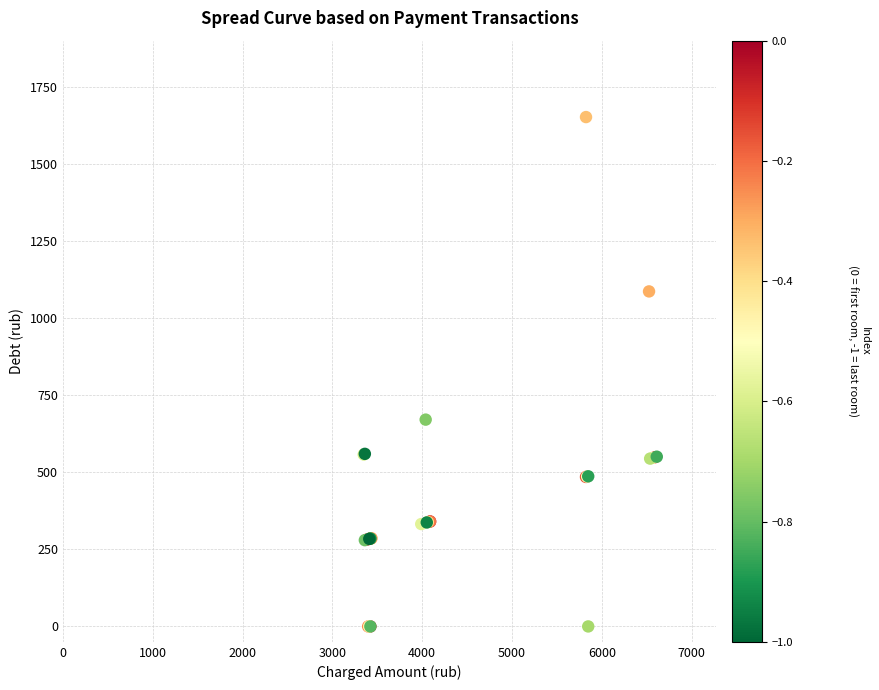

What Y value in the scatter plot is closest to 826?

671.4